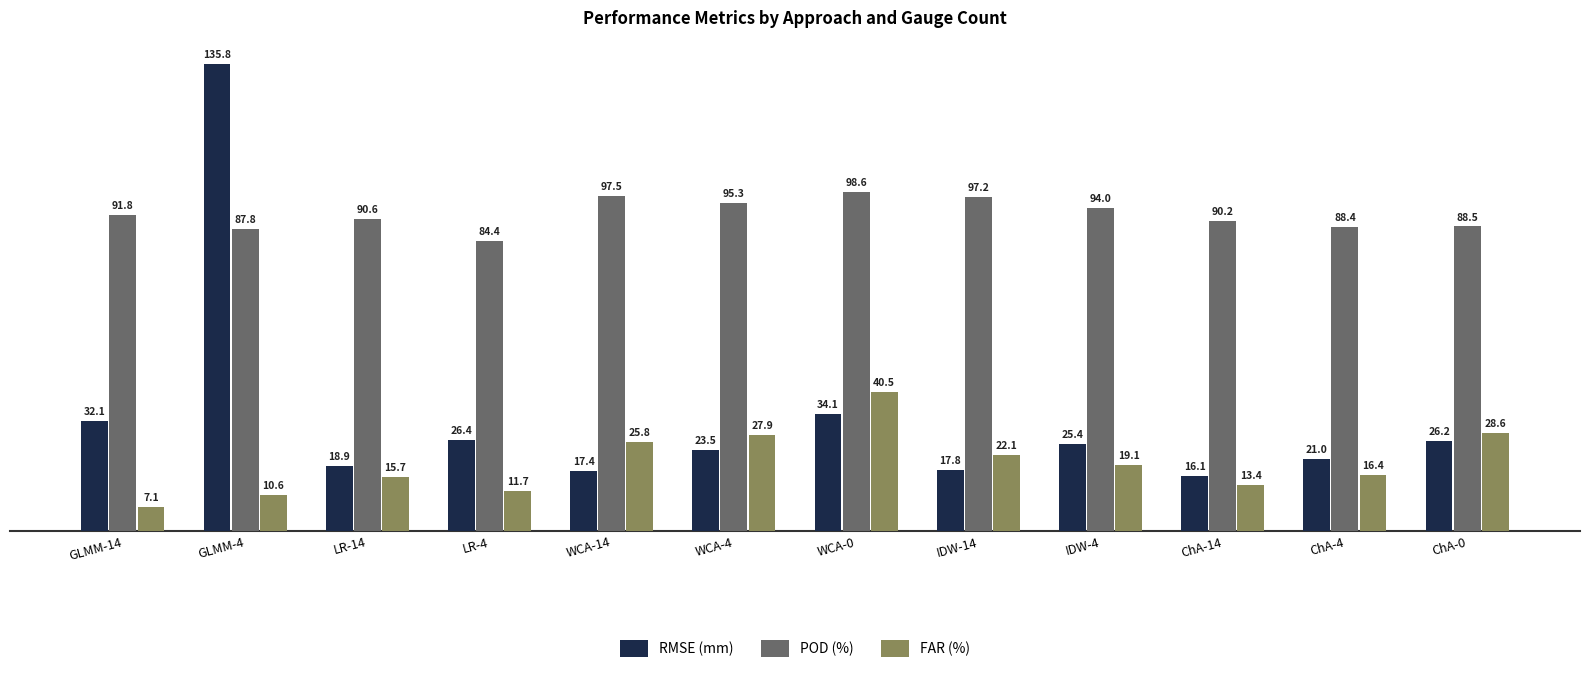

Rank the series at ChA-14 from lowest to highest value.

FAR (%), RMSE (mm), POD (%)